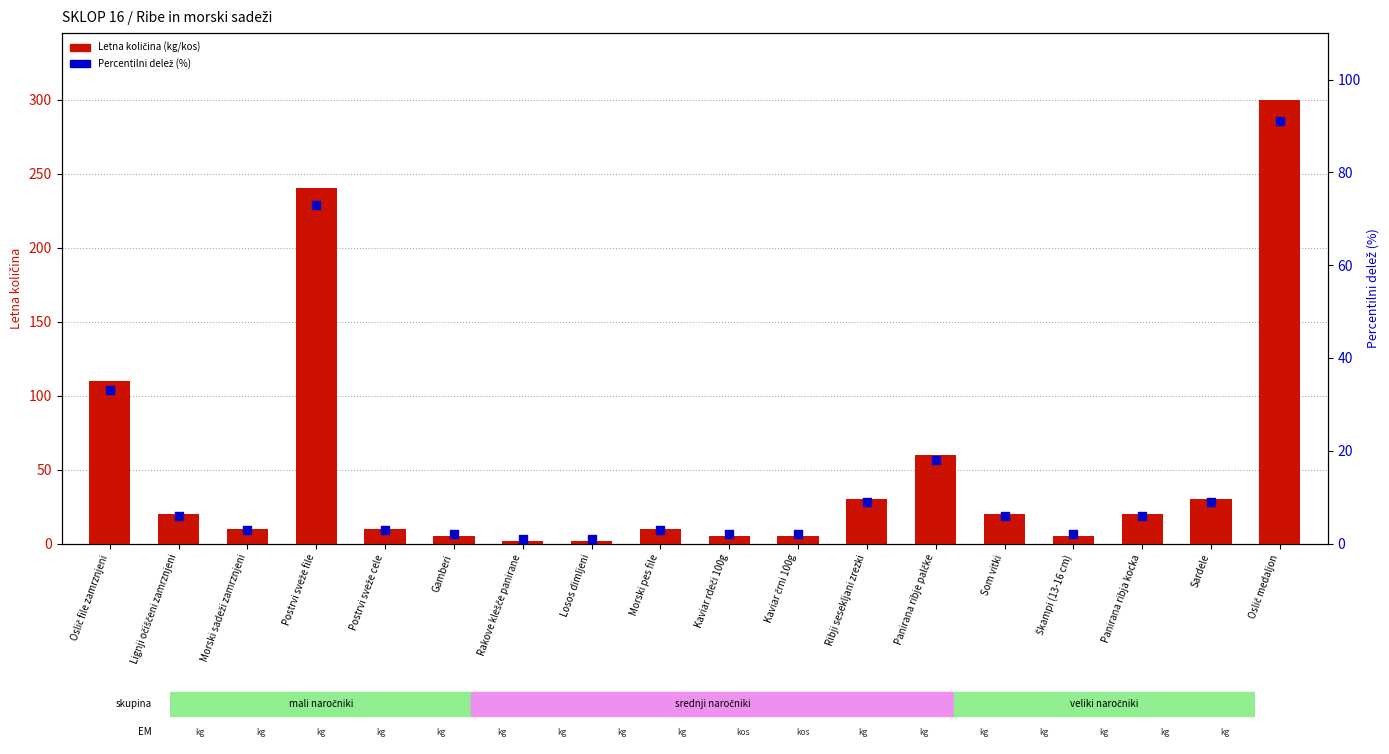

At which category is the sum across all series the highest?

Oslič medaljon